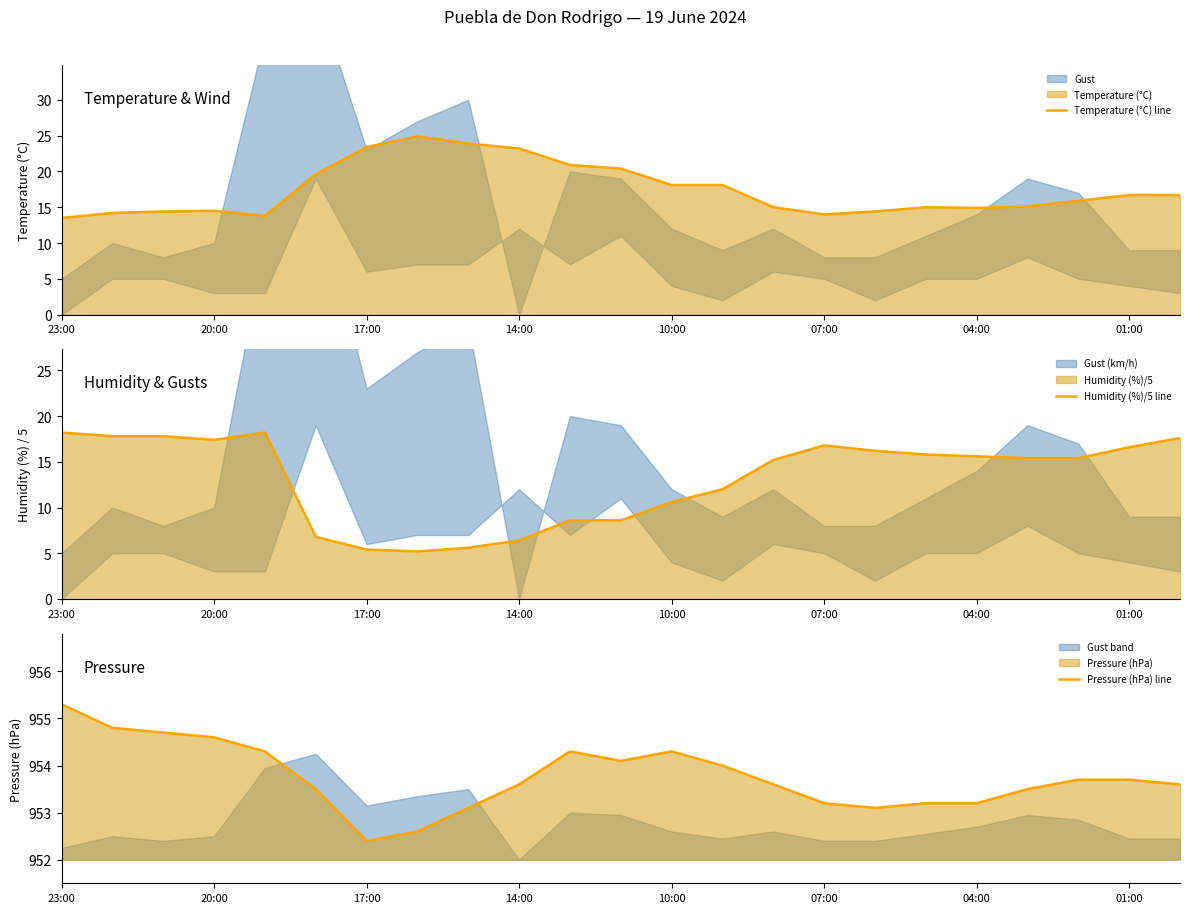

Is it true that Pressure (hPa) line equals 361.1 at 14:00?

False